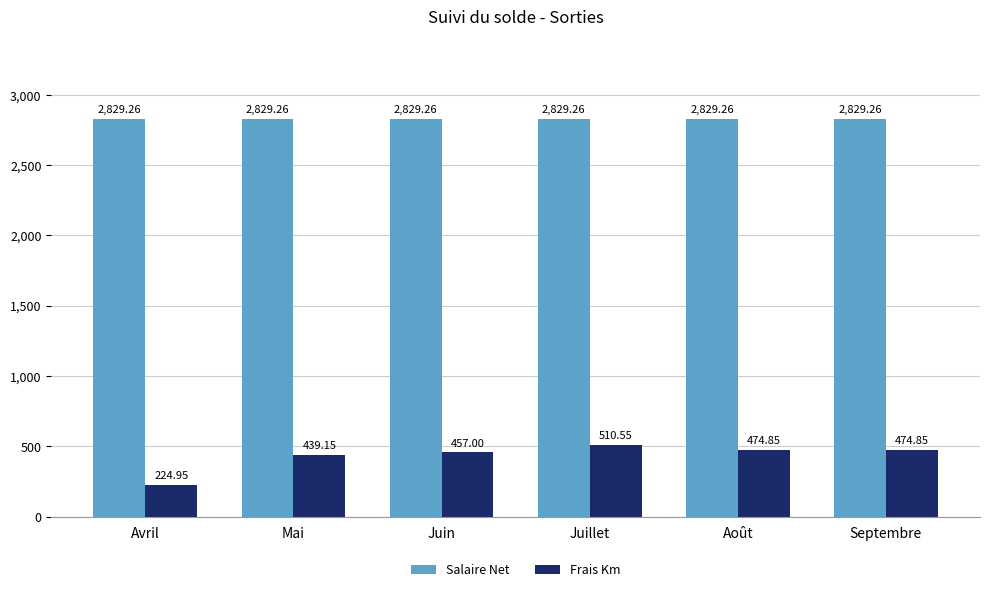

What value does the Salaire Net series have at Août?

2829.3